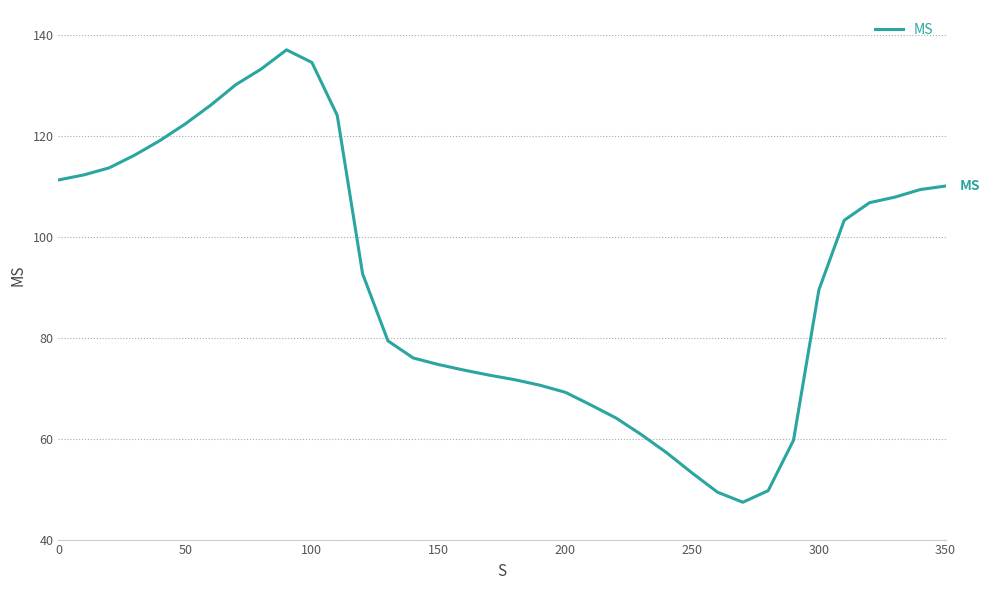

What is the difference between the maximum and minimum values?

89.7